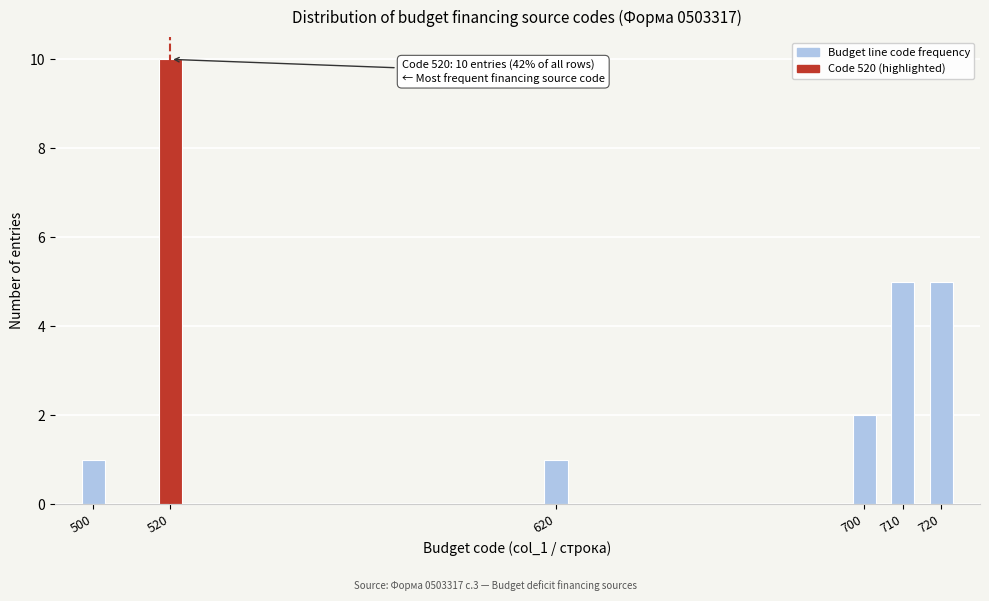

Reading left to right, what are all the values shown in this chart?

500=1	520=10	620=1	700=2	710=5	720=5